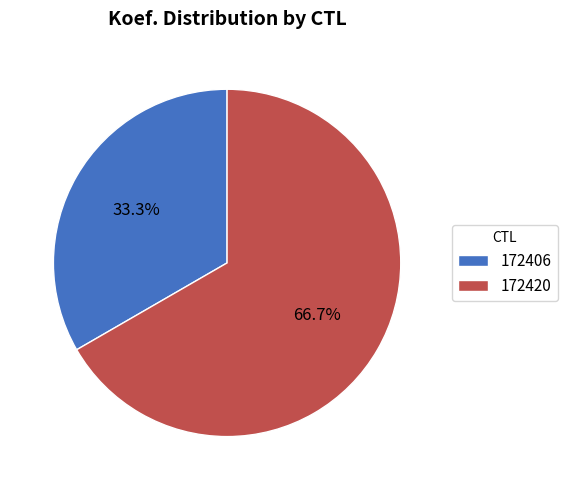

The 172406 slice represents 19% of the pie. True or false?

False